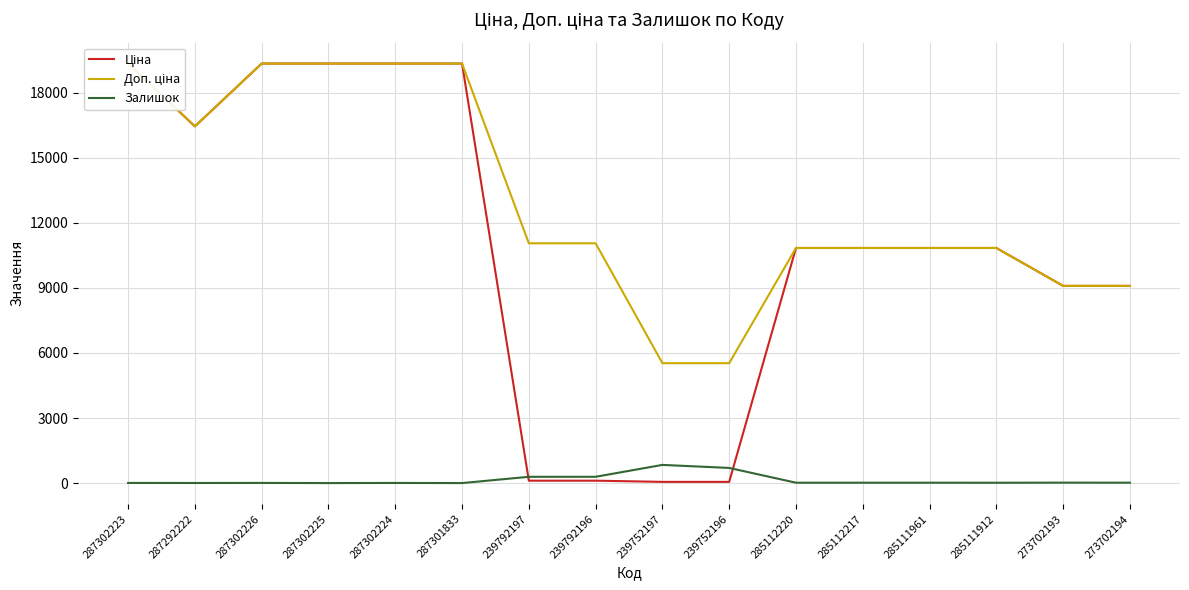

How many values in Залишок are above zero?

14